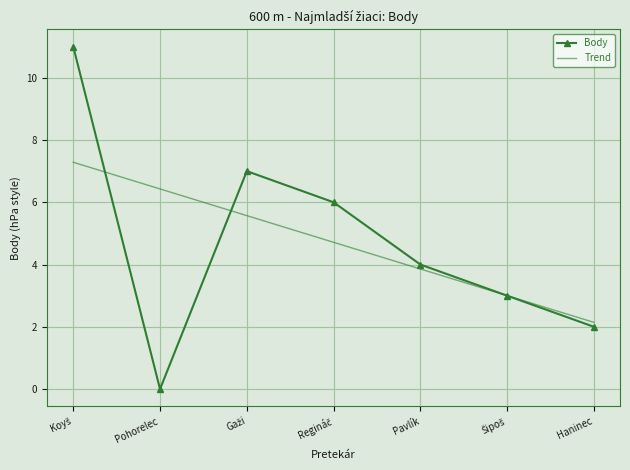

The Body series shows 7 at Pavlík. True or false?

False